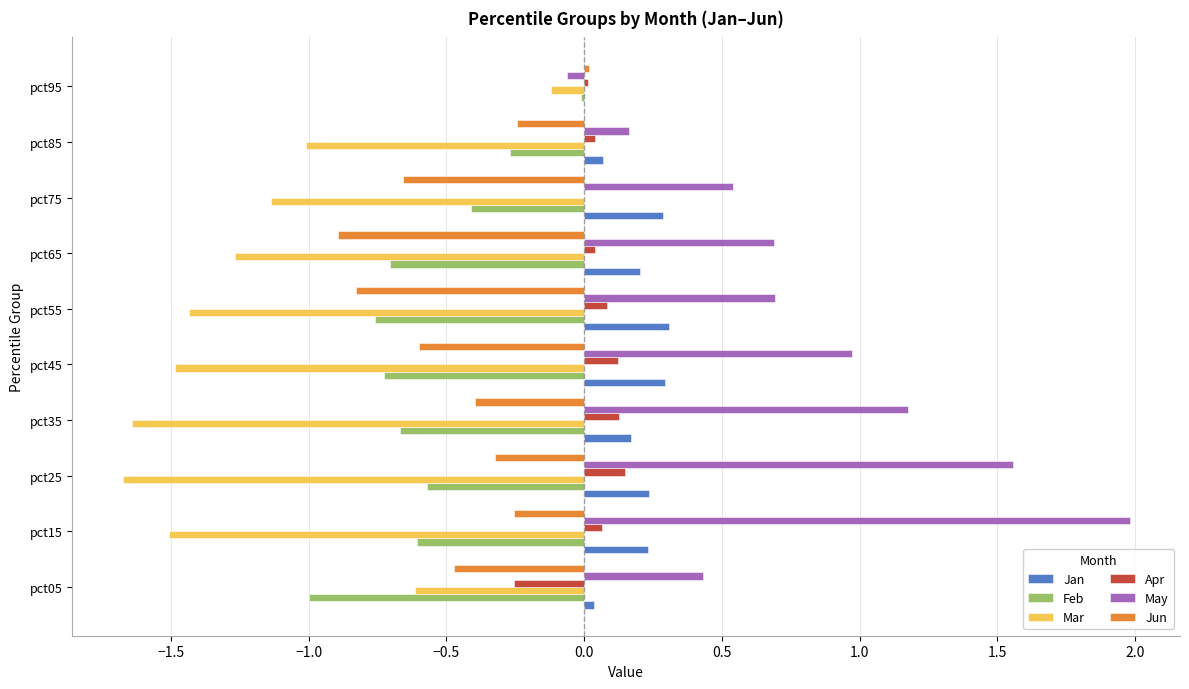

At which label does Jun reach its peak?

pct95